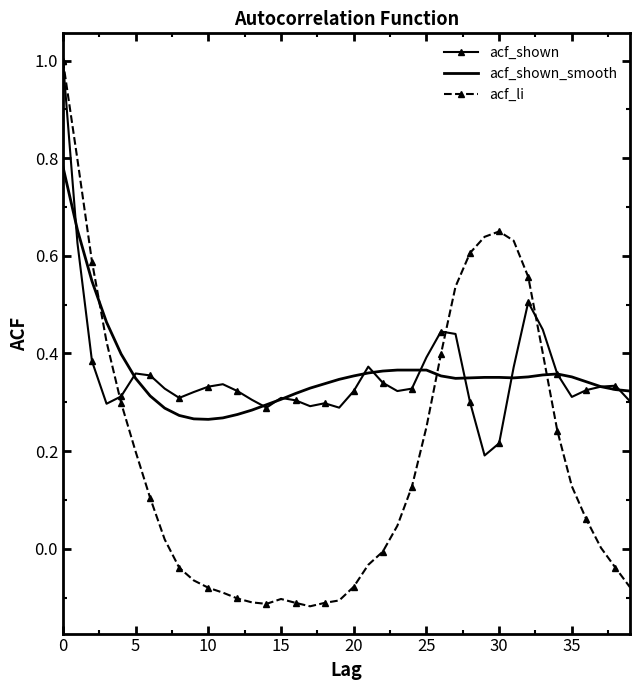

What is the maximum value shown in the chart?

1.0